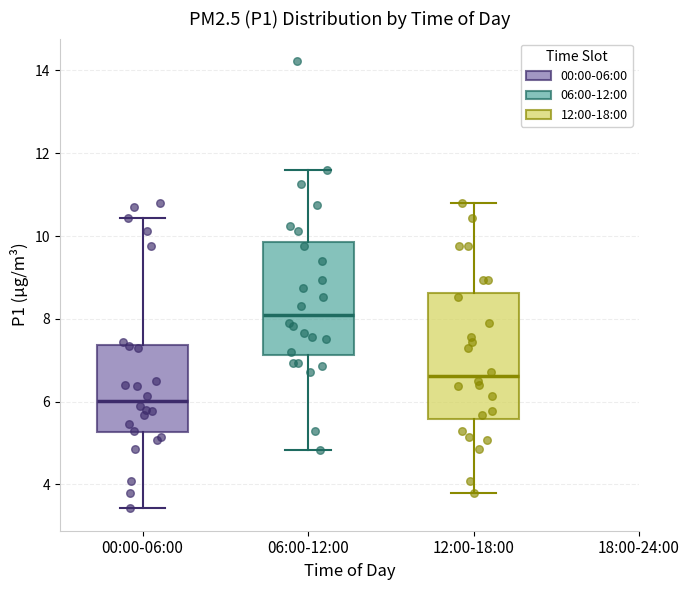

Reading left to right, read every box against the y-axis: the position of its median line, the range the box covers, and the ends of its whiskers. The values are not printed on the chart, so give them approximately, as read against the axis.

00:00-06:00: median 6.0, box 5.2 to 7.4, whiskers 3.4 to 10.4
06:00-12:00: median 8.2, box 7.2 to 9.8, whiskers 4.8 to 11.6
12:00-18:00: median 6.6, box 5.6 to 8.6, whiskers 3.8 to 10.8